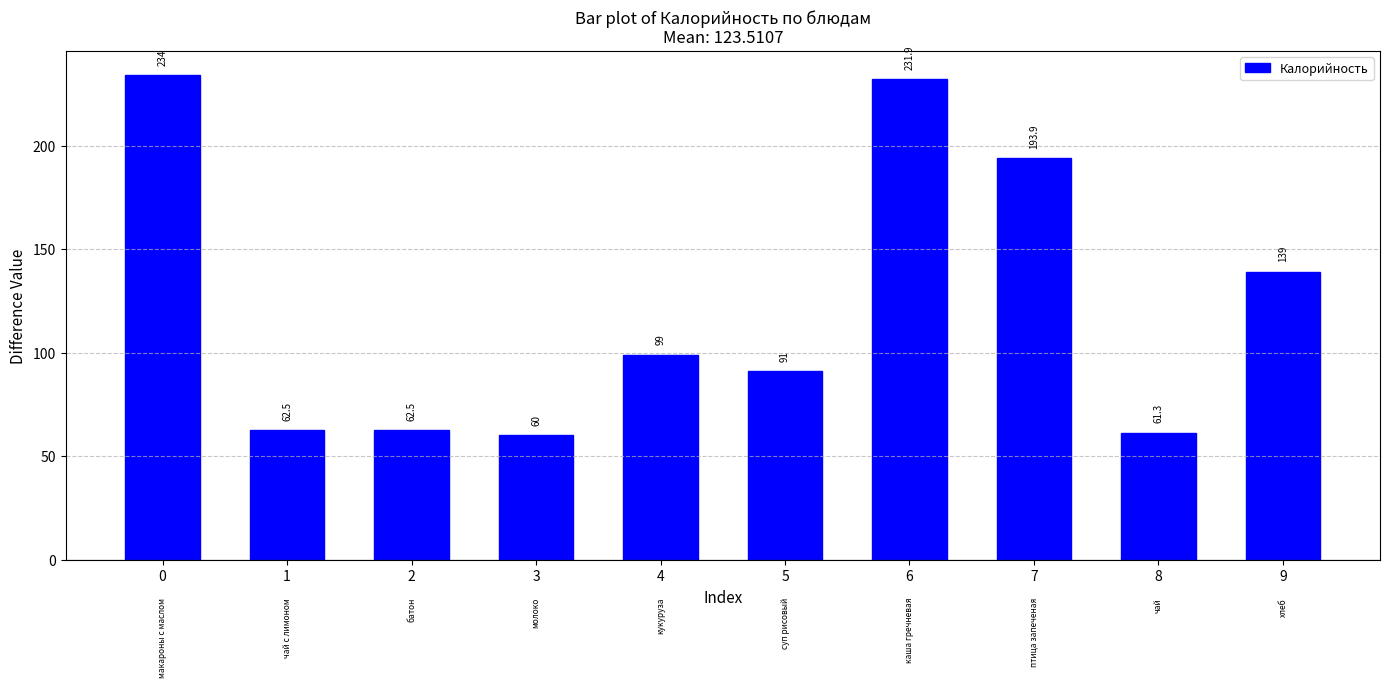

At which category does the chart reach its minimum across all series?

3